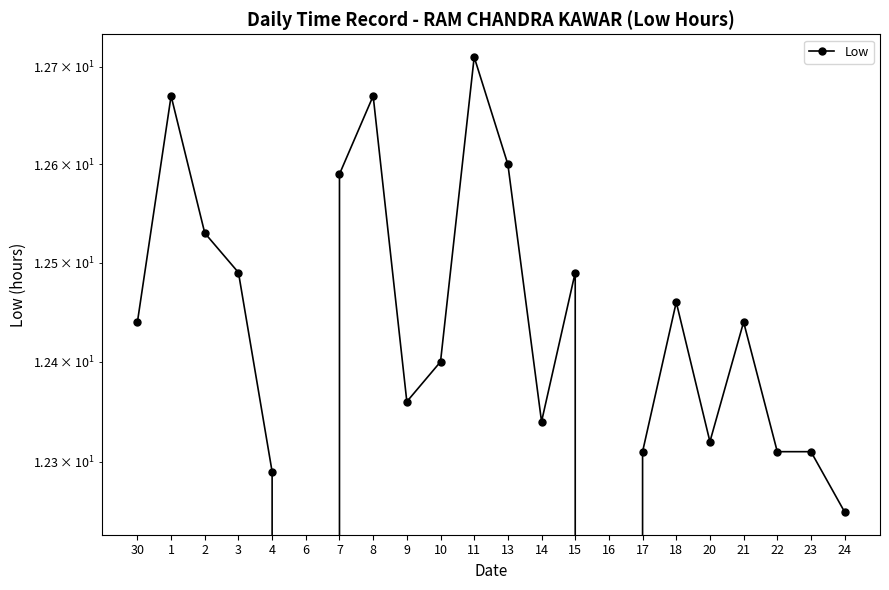

Does the chart have visible grid lines?

No